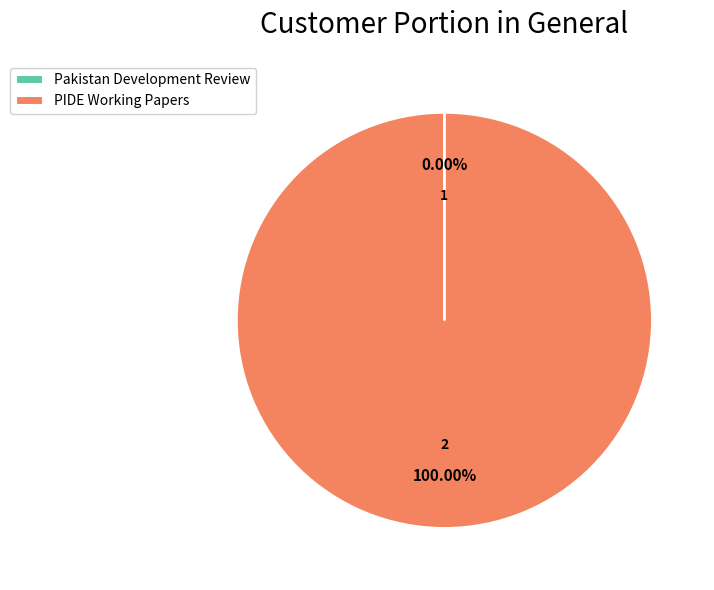

Which slice is the largest?

PIDE Working Papers